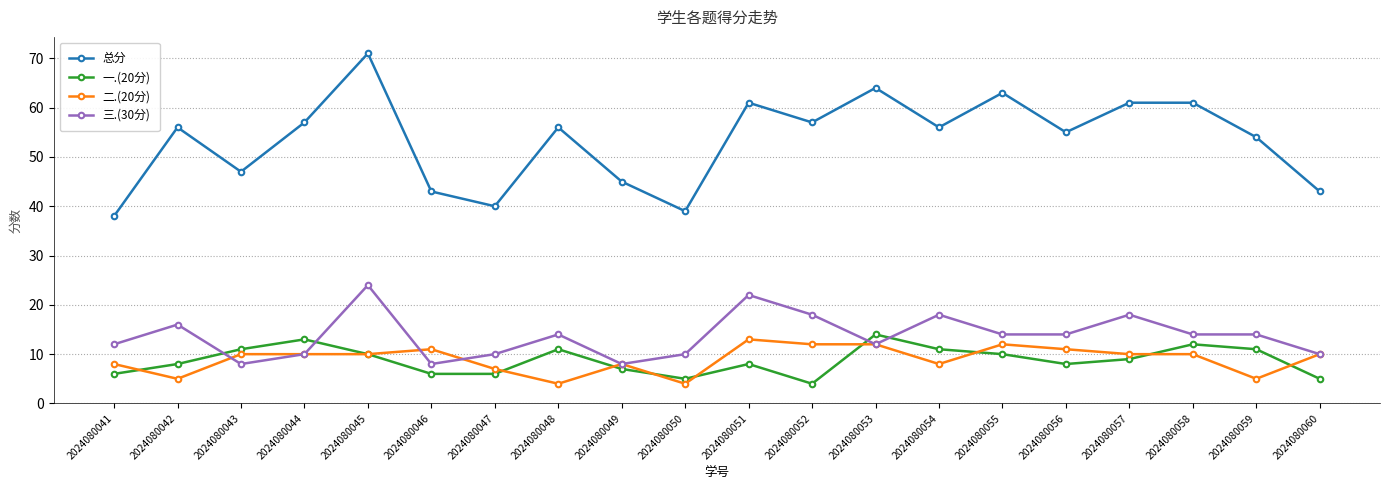

The 一.(20分) series shows 6 at 2024080047. True or false?

True